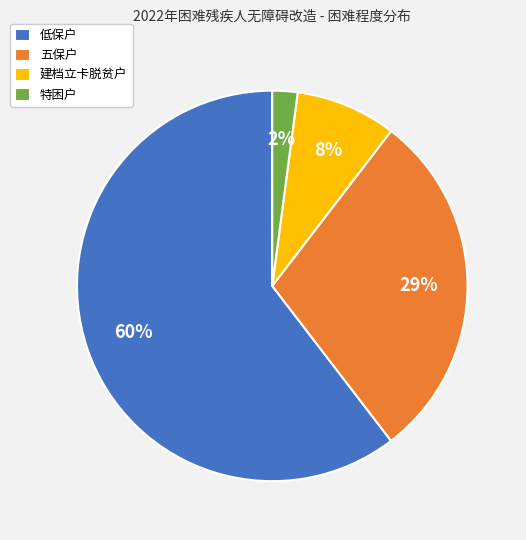

Combined, do 低保户 and 建档立卡脱贫户 account for over 50%?

Yes